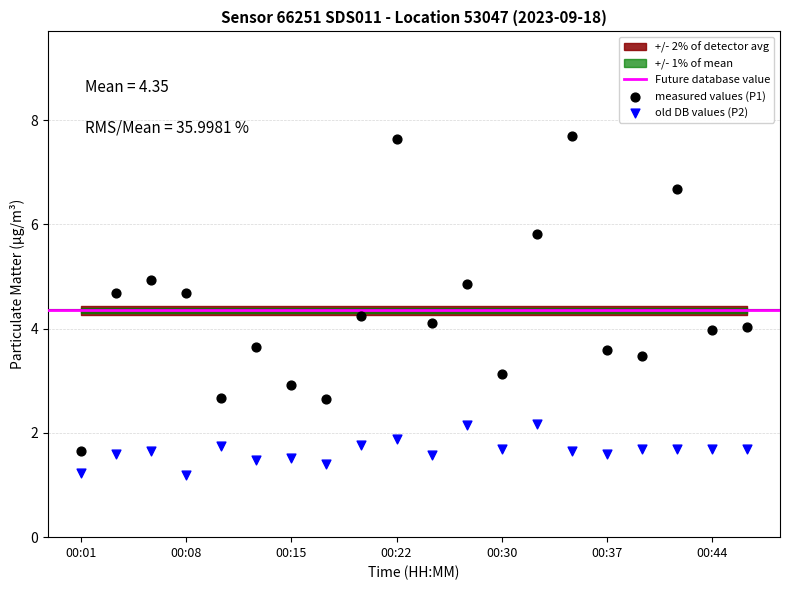

Which series contains the highest Y value?

measured values (P1)